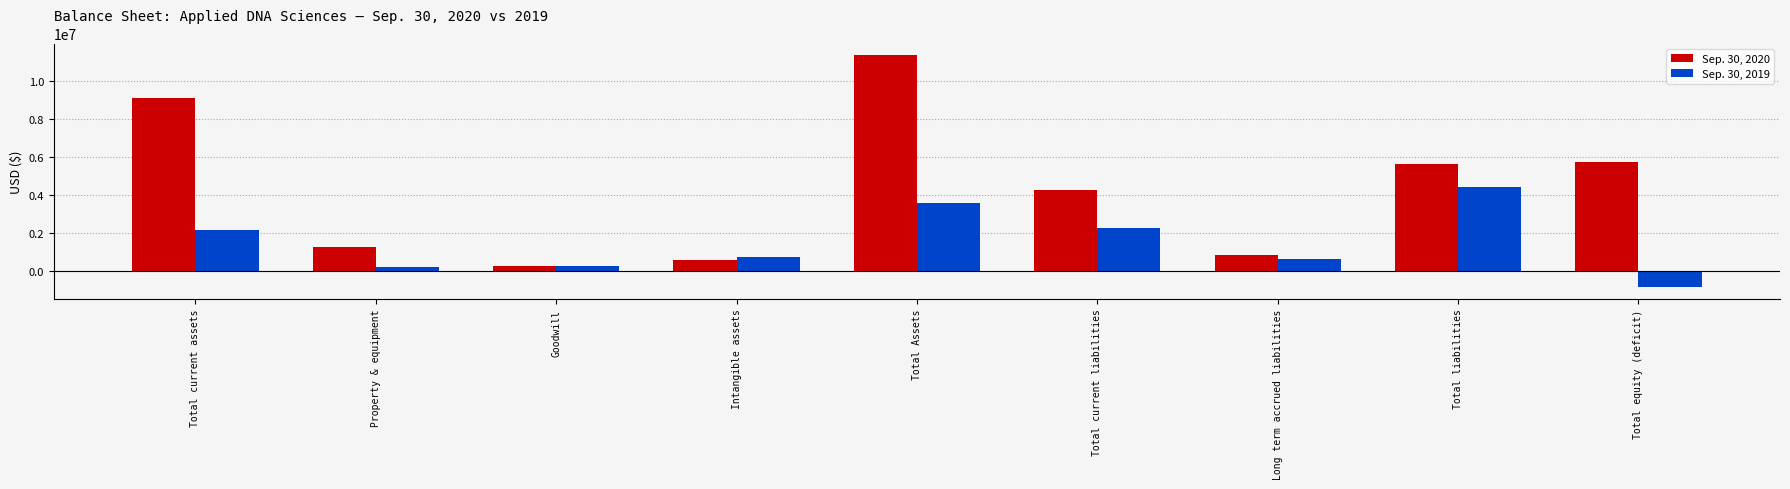

List the series in order of their peak value, lowest first.

Sep. 30, 2019, Sep. 30, 2020